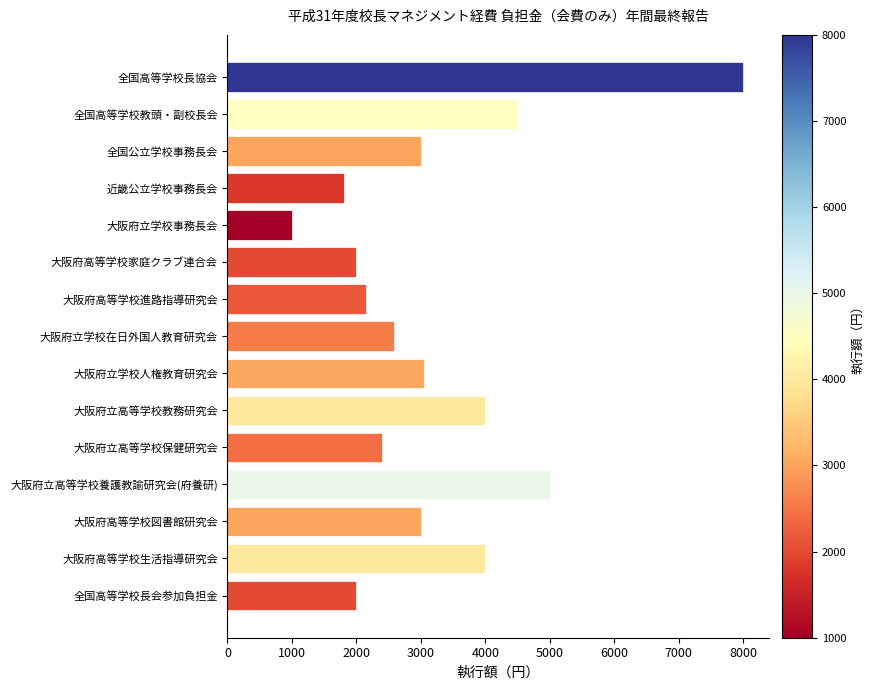

What is the greatest value displayed?

8000